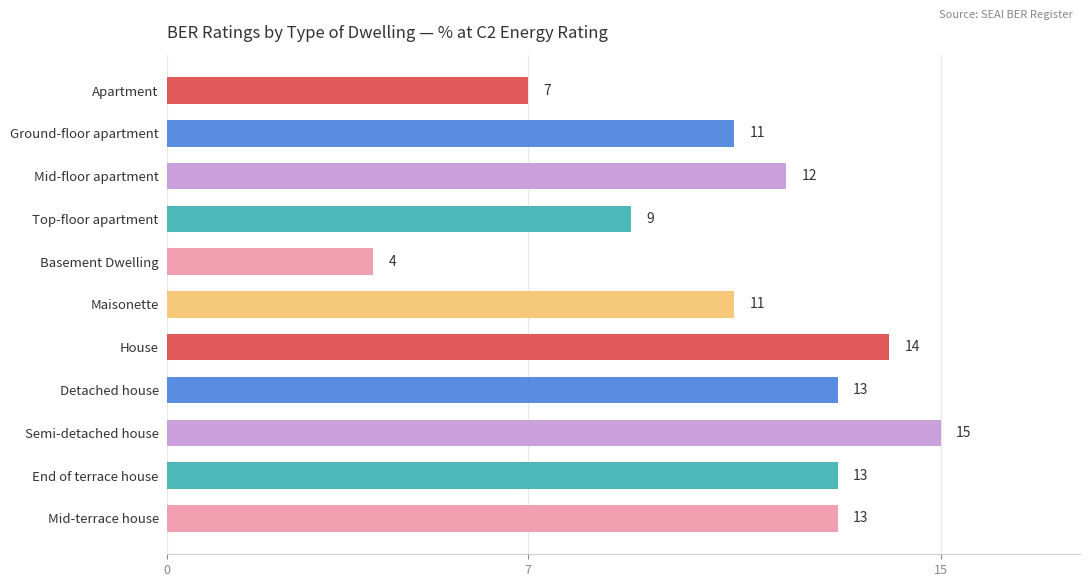

Reading top to bottom, list all the values displayed in this chart.

7	11	12	9	4	11	14	13	15	13	13